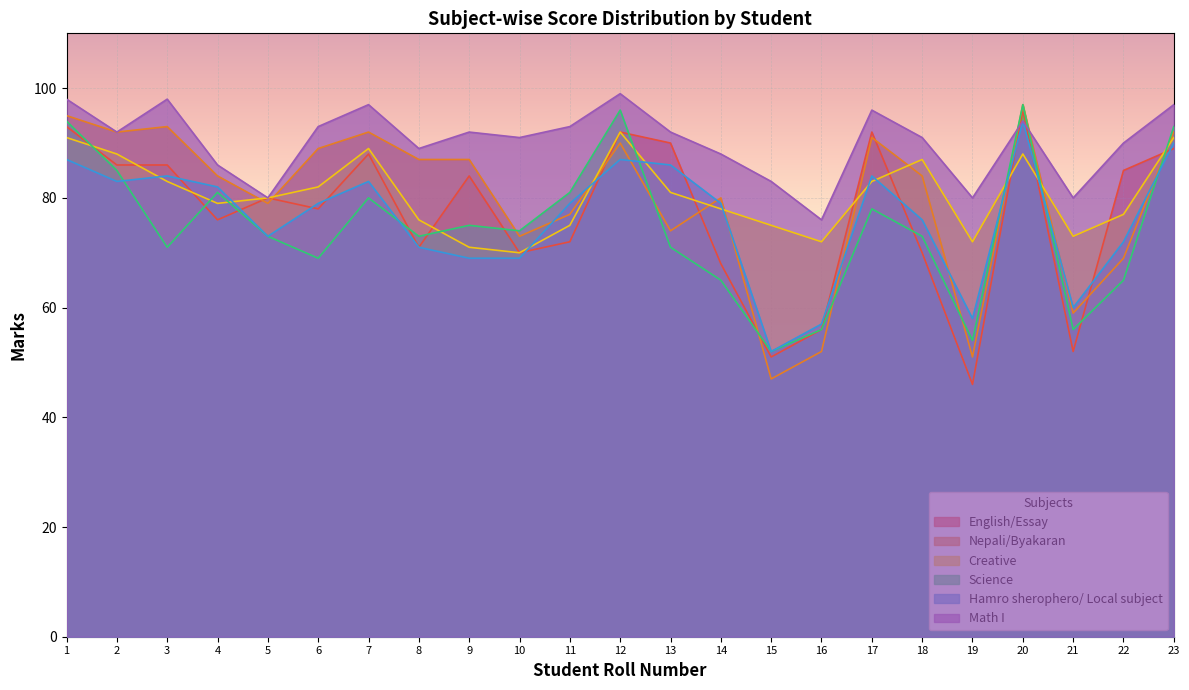

Where is the first local maximum for Science?

4